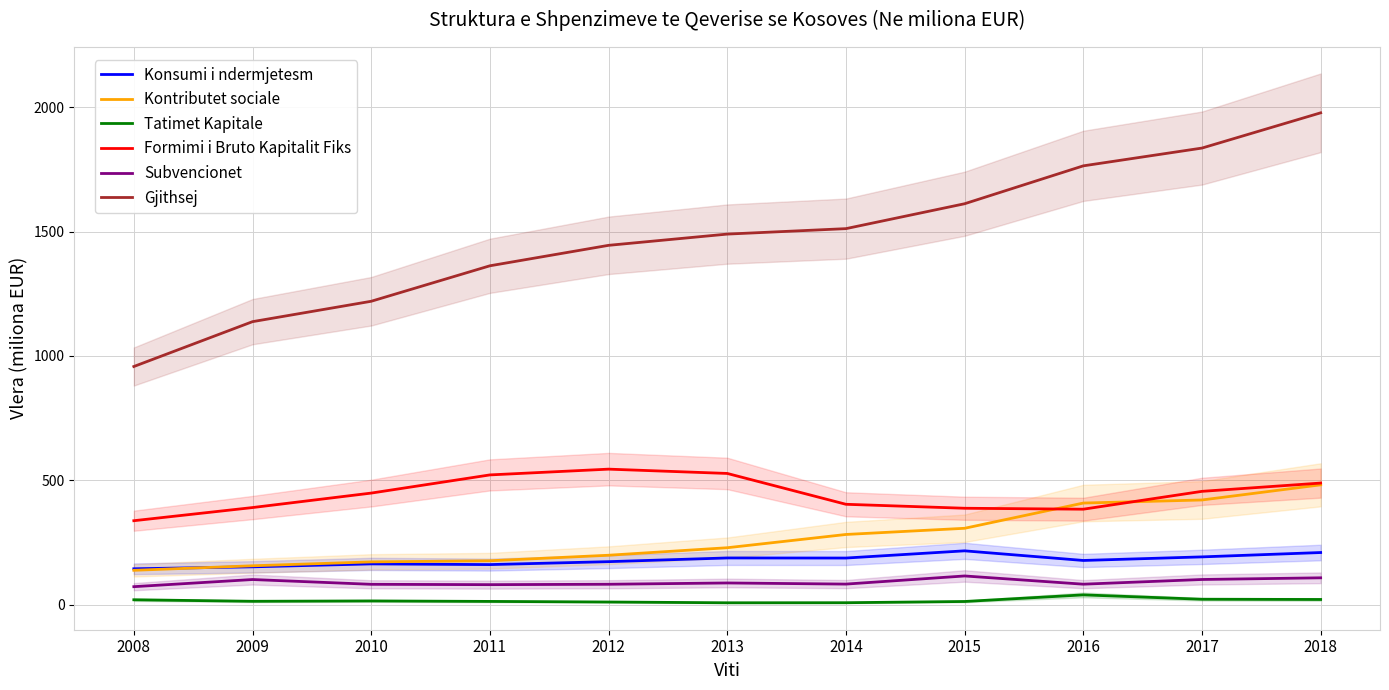

What is the difference between the maximum and minimum values in the Formimi i Bruto Kapitalit Fiks series?

207.4